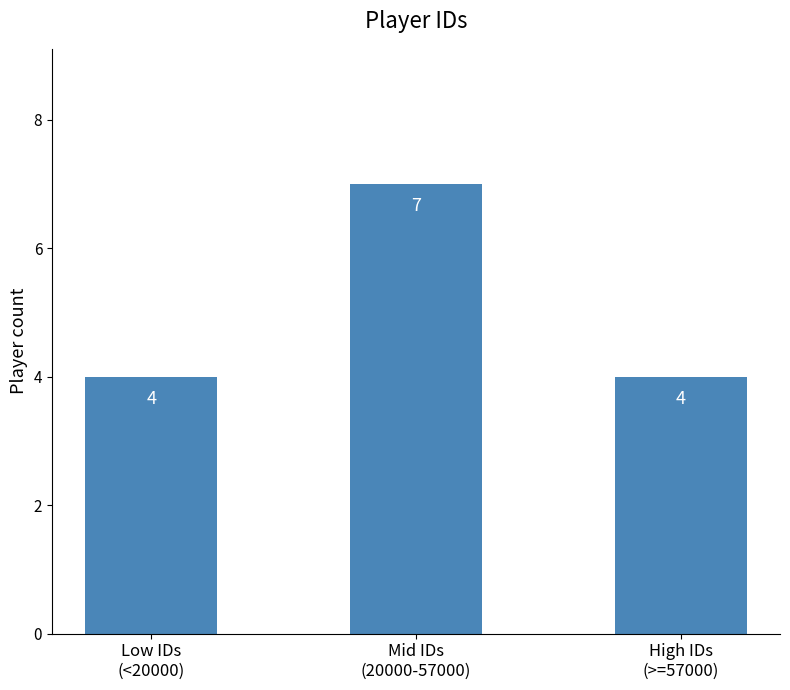

What is the maximum value shown in the chart?

7